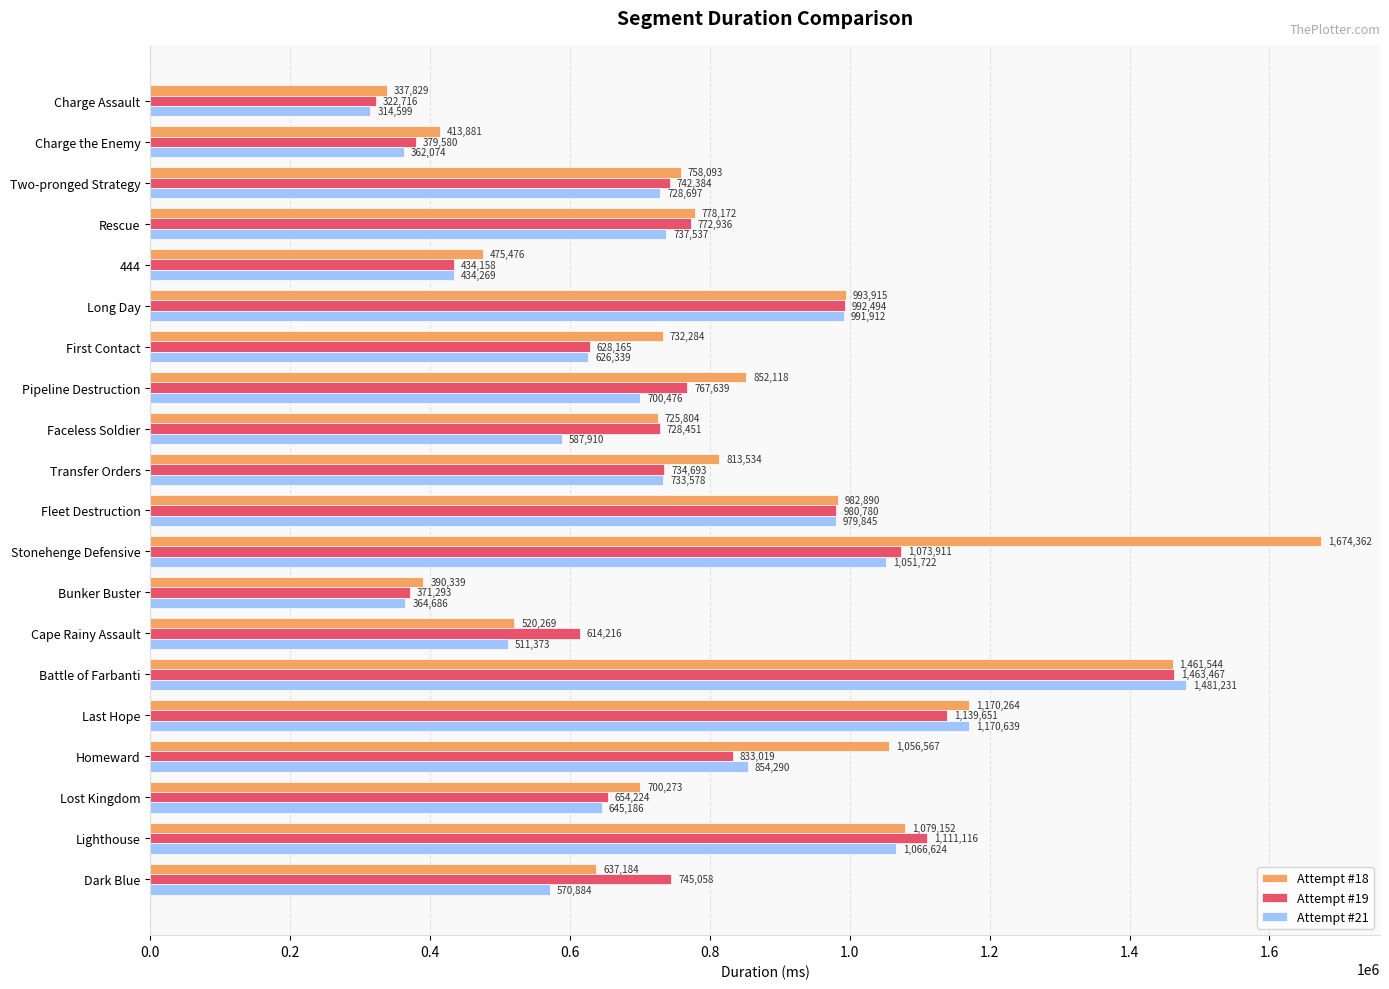

Where is Attempt #21 nearest to the value 897915?

Homeward